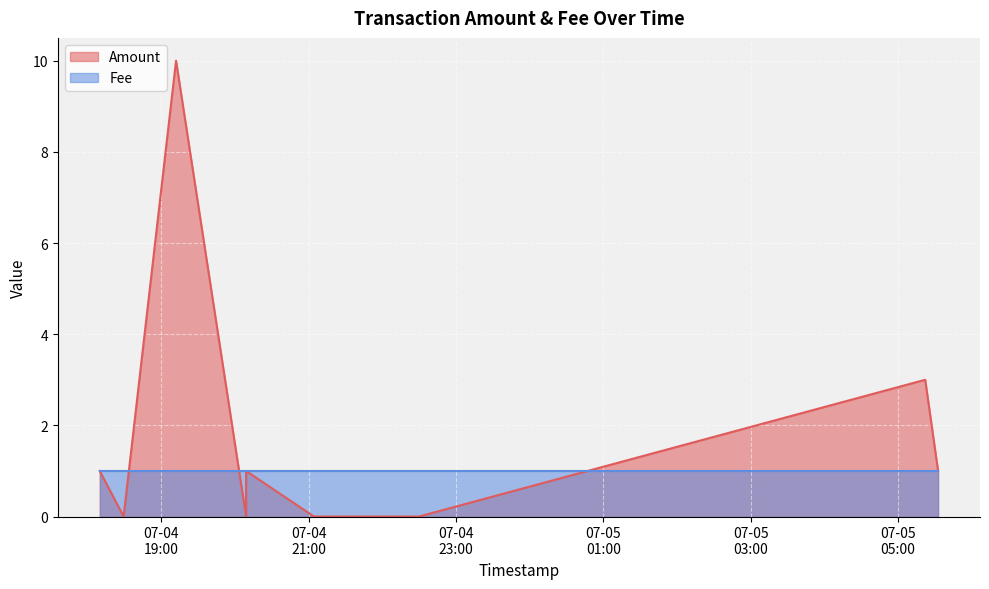

True or false: Amount has more than 2 points higher than both neighbors.

False